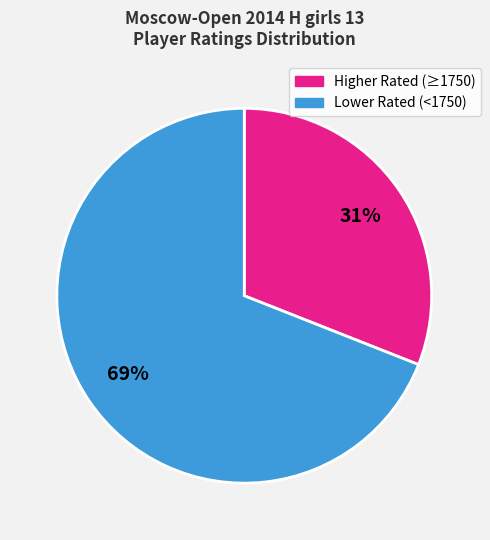

To the nearest percent, what is the difference between the largest and smallest slice percentages?

38%